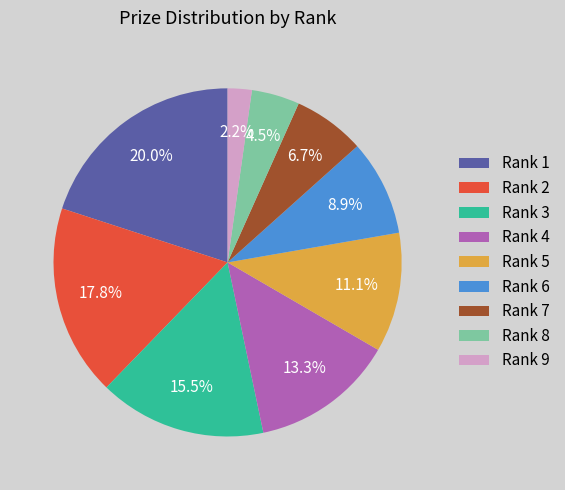

Approximately how many times larger is the value at Rank 5 compared to Rank 7?

1.7